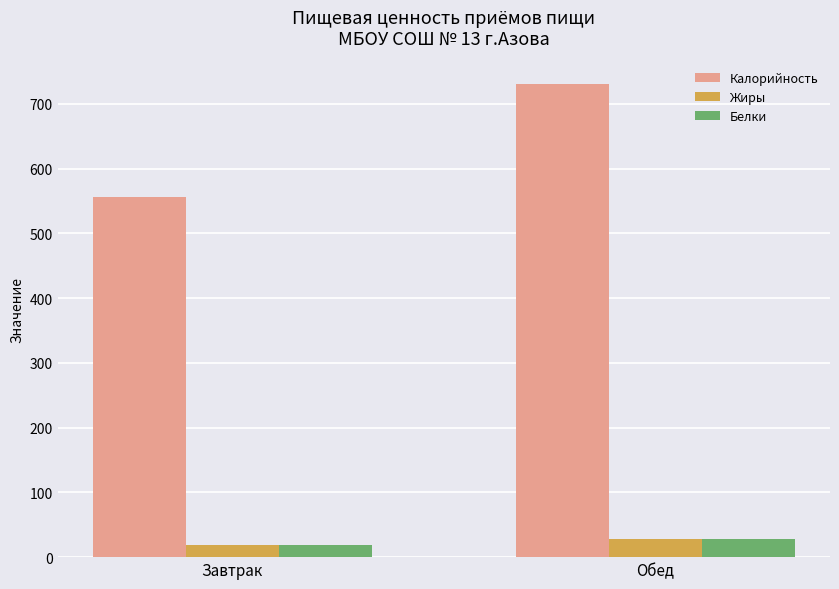

Are the bars horizontal?

No